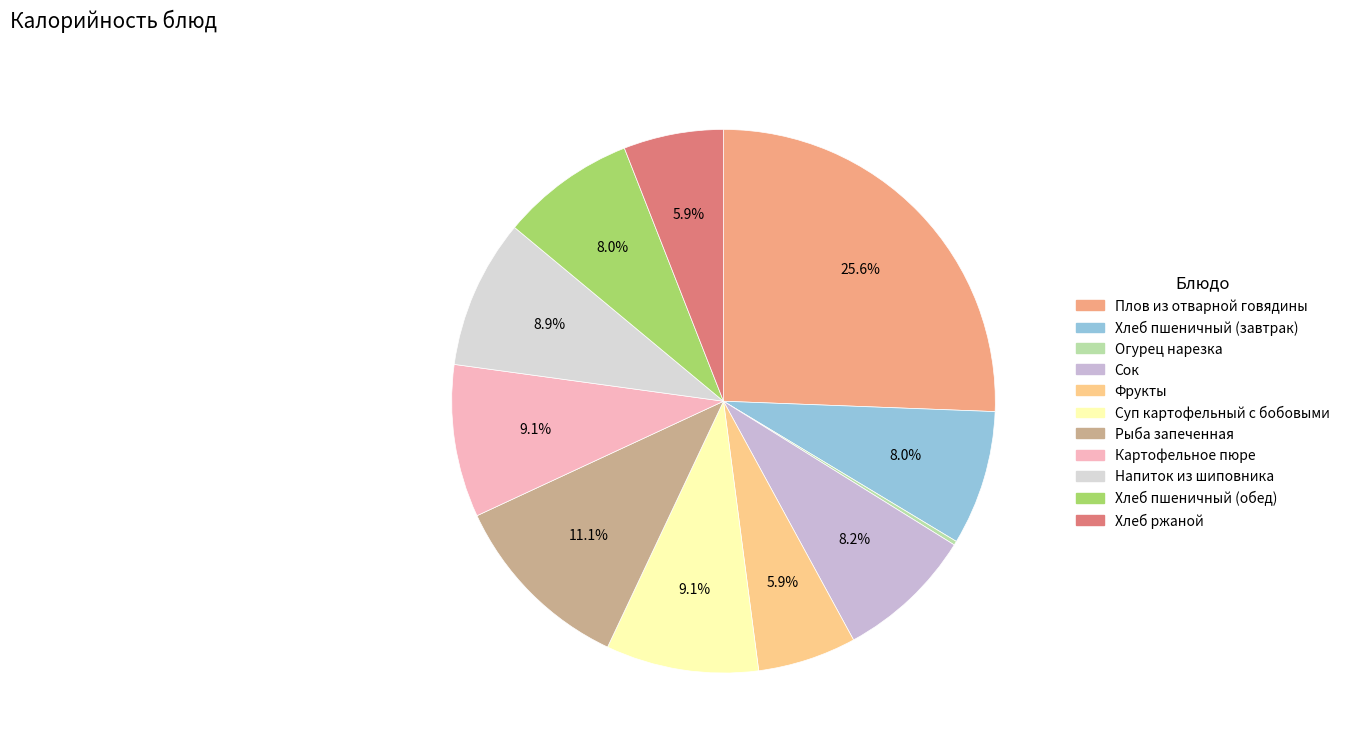

Does Рыба запеченная account for over 50% of the chart?

No